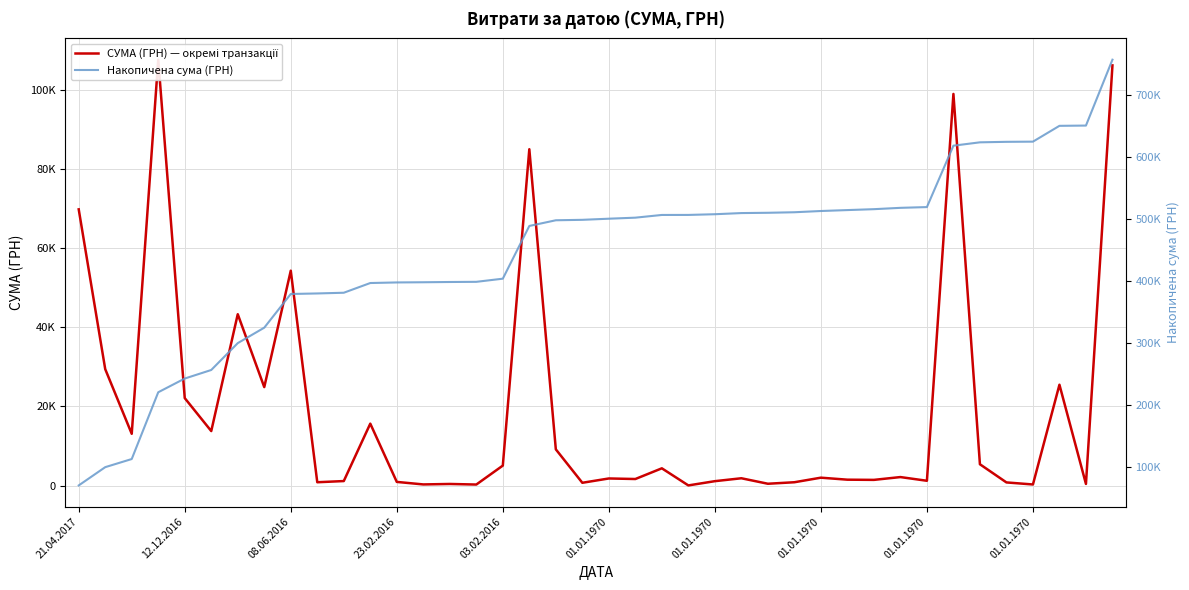

List the series in order of their peak value, highest first.

Накопичена сума (ГРН), СУМА (ГРН) — окремі транзакції